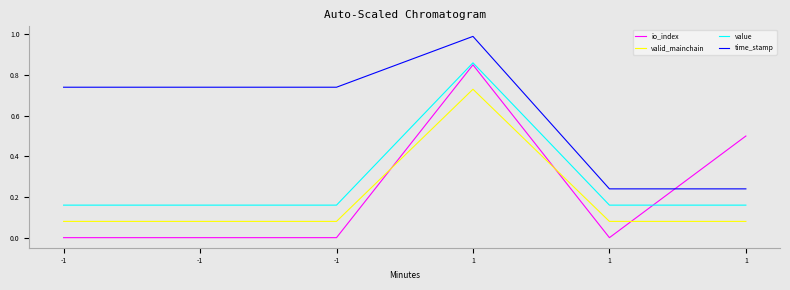

What are all the series names shown in the legend?

io_index, valid_mainchain, value, time_stamp